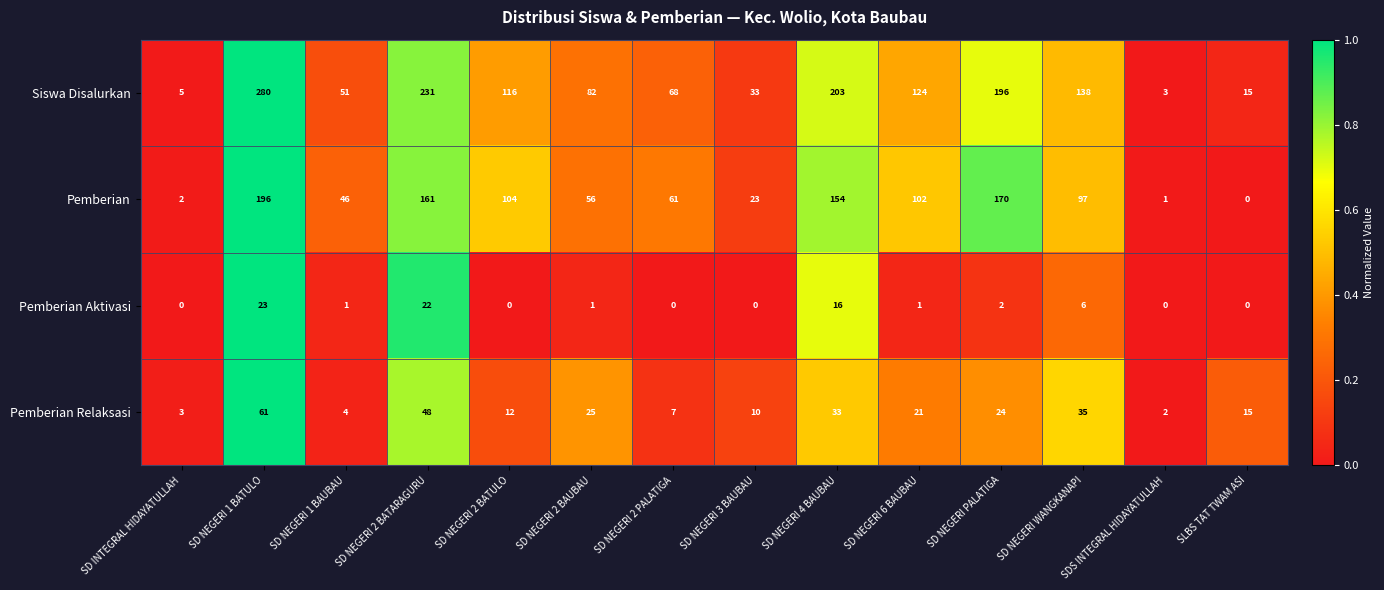

What is the sum of the Pemberian Aktivasi values at SD NEGERI 4 BAUBAU and SD NEGERI 6 BAUBAU?

17